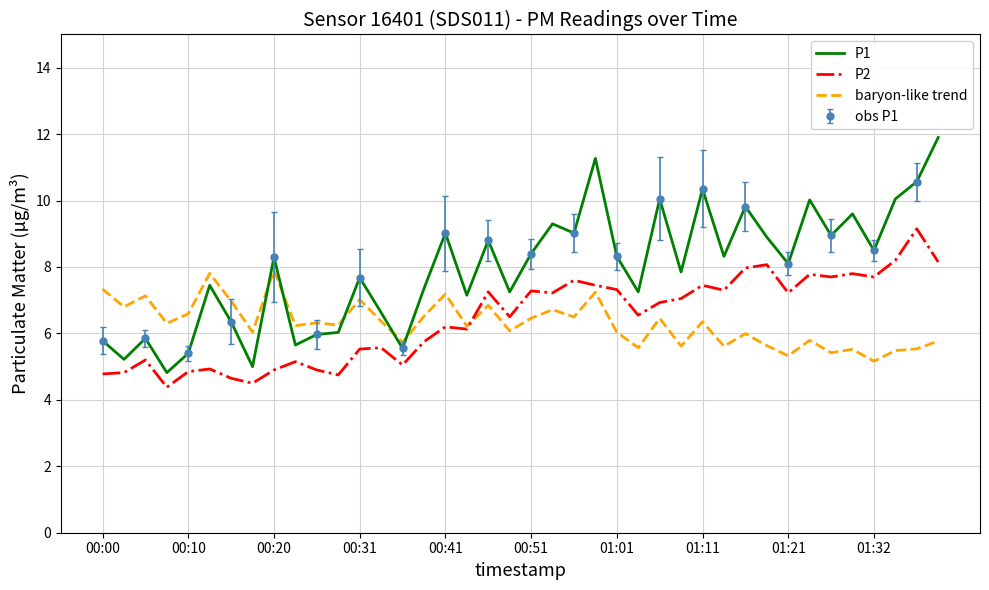

True or false: P1 and baryon-like trend intersect in this chart.

True